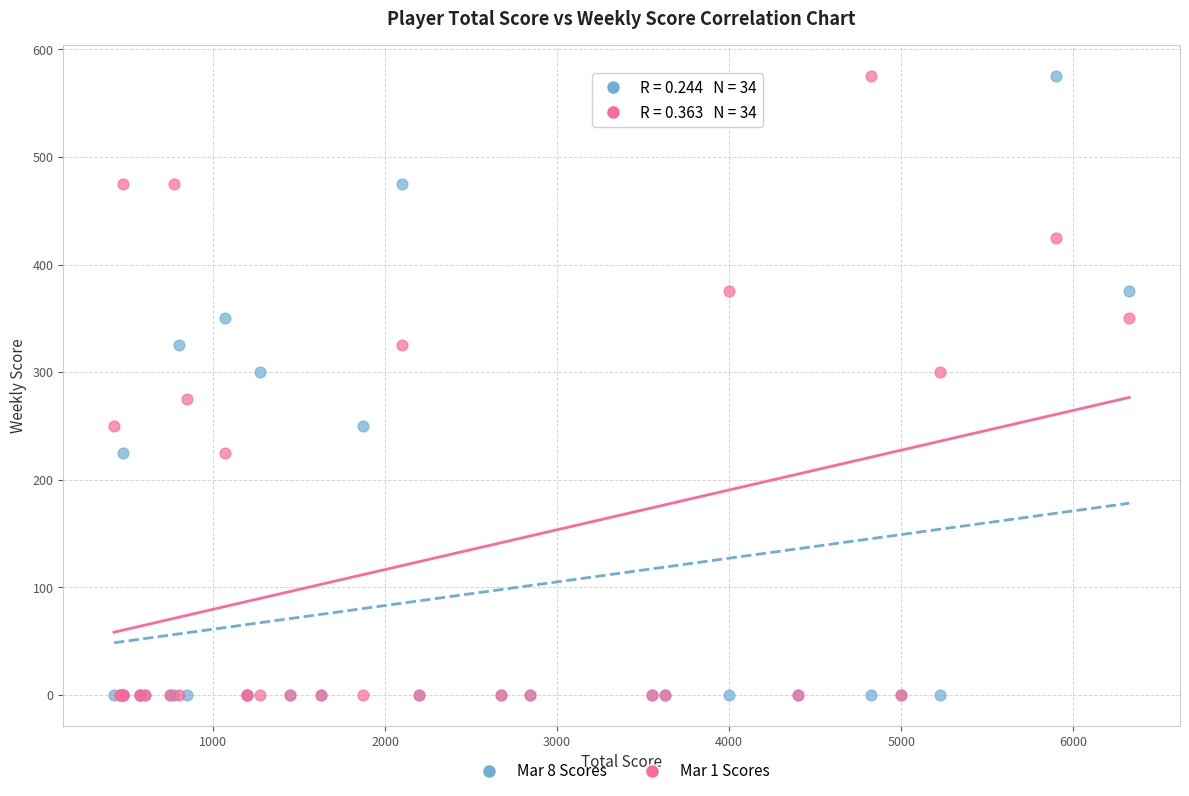

What are all the series names shown in the legend?

Mar 8 Scores, Mar 1 Scores